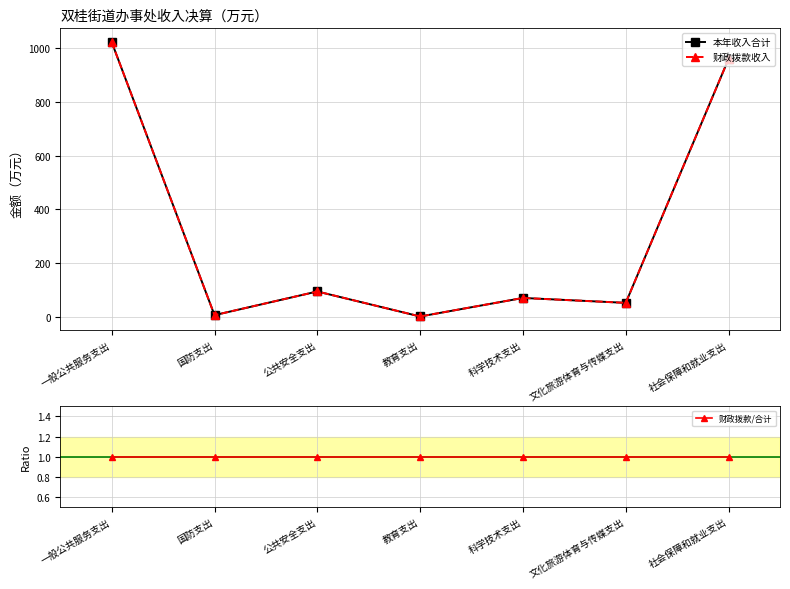

In 财政拨款收入, how many points are higher than both neighbors (excluding endpoints)?

2